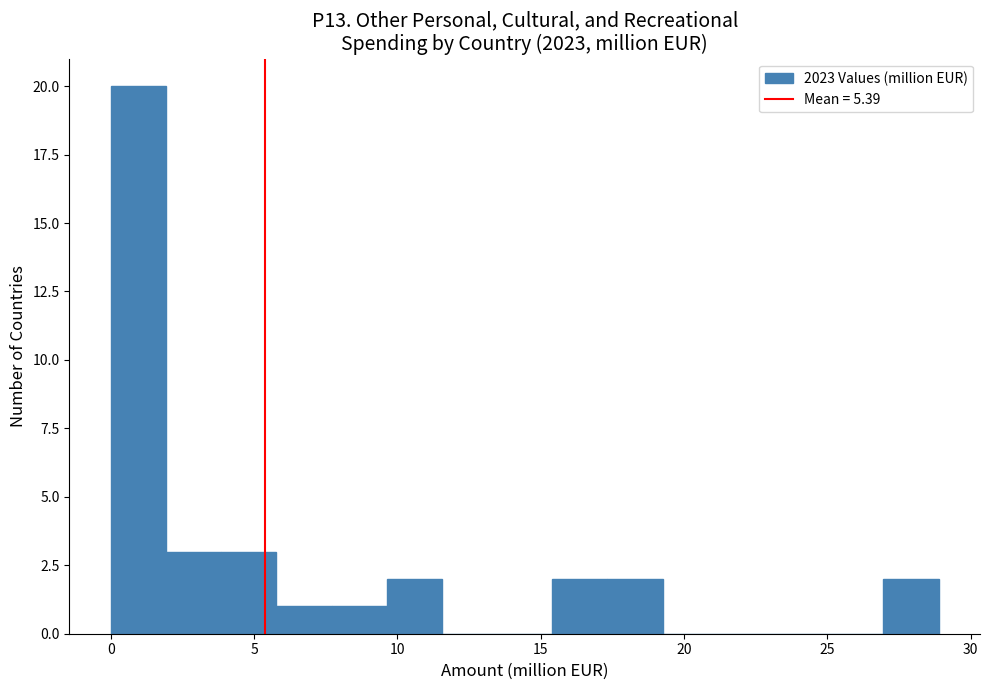

Read against the x-axis, roughly where is the centre of the tallest bar?

1.0